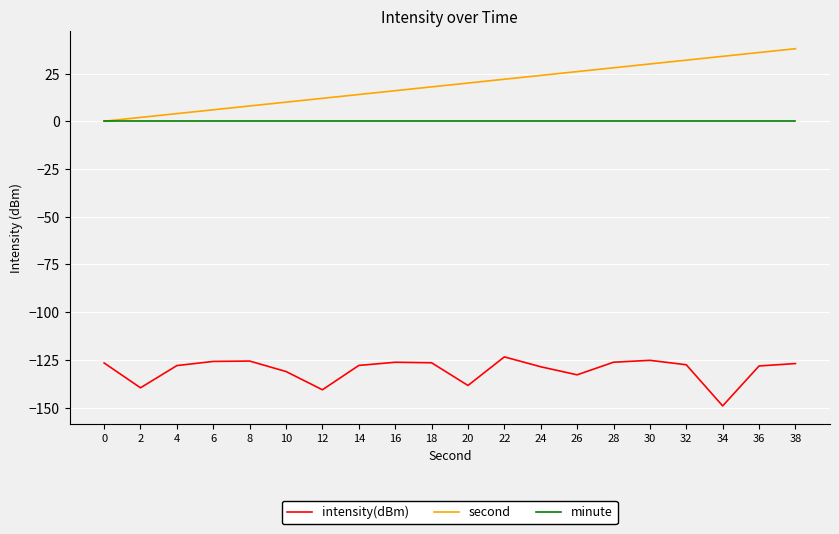

Rank the series at 26 from lowest to highest value.

intensity(dBm), minute, second